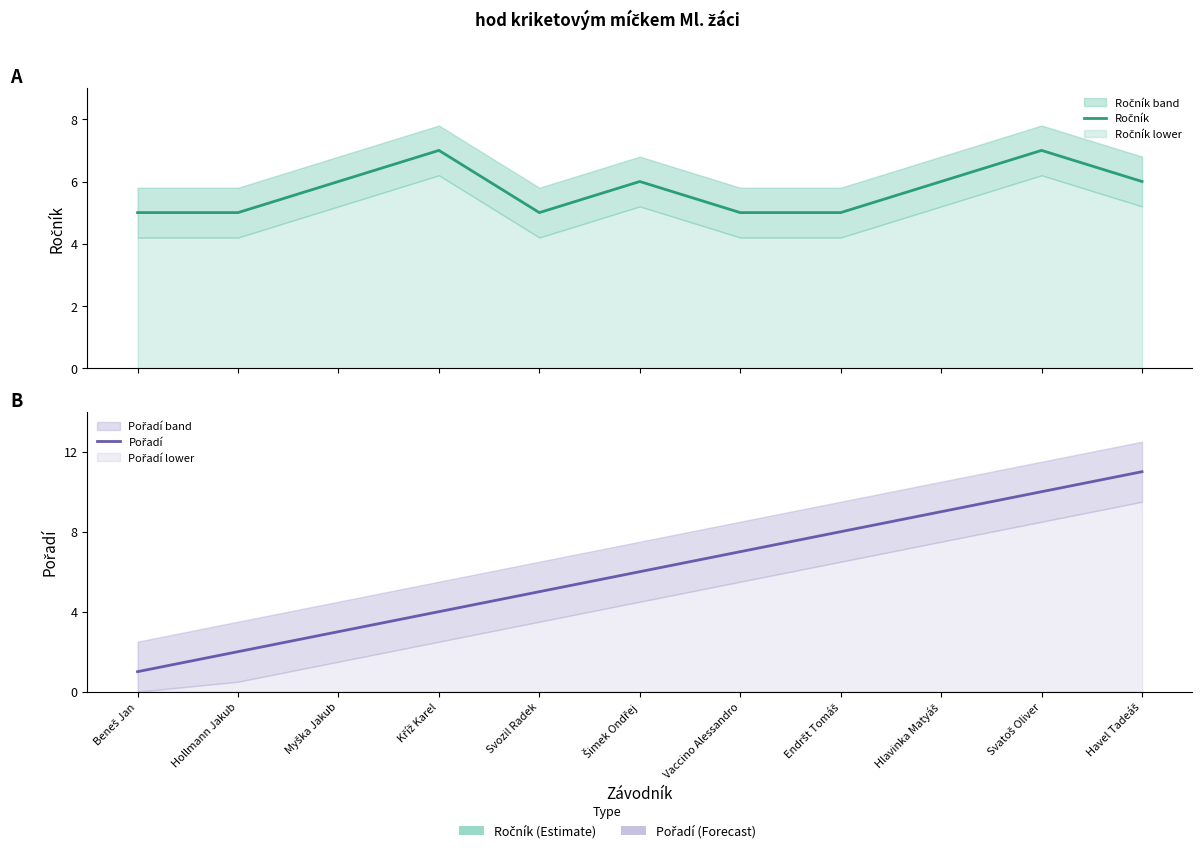

How many categories are shown in the chart?

11